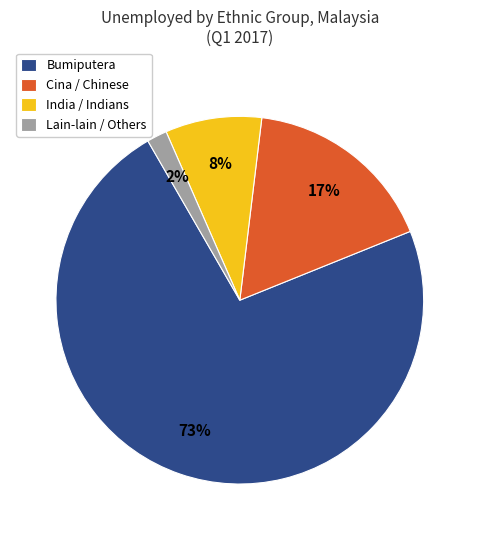

How many slices are in this pie chart?

4